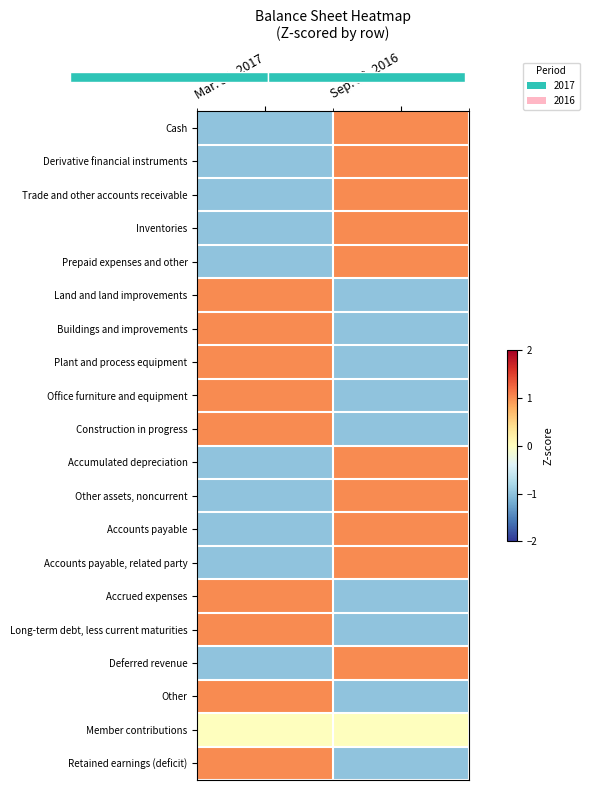

Read the Office furniture and equipment value at Sep. 30, 2016.

-1